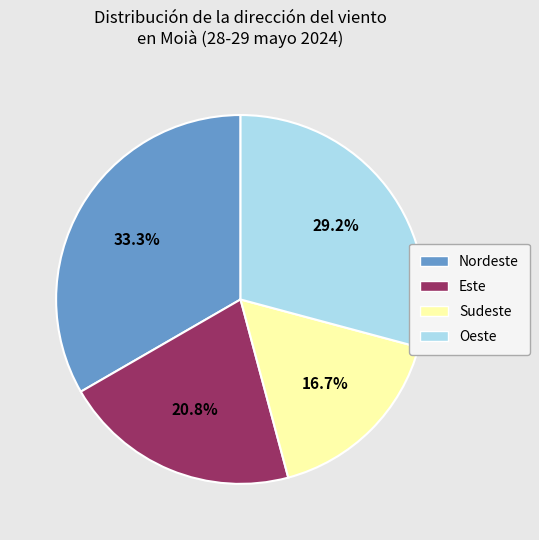

How much of the chart is everything except Nordeste?

66.7%